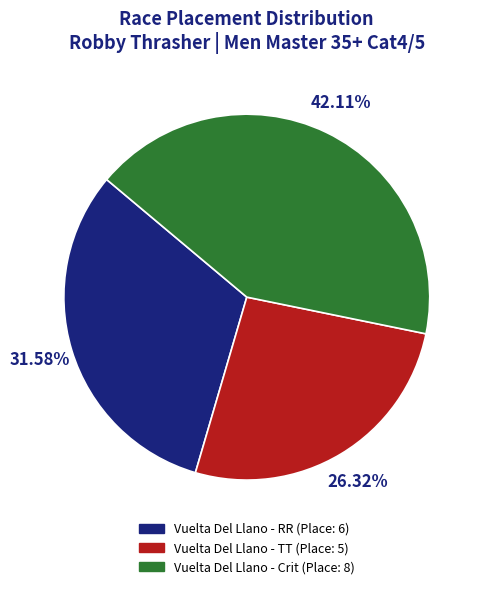

To the nearest percent, what is the difference between the Vuelta Del Llano - TT and Vuelta Del Llano - Crit slice percentages?

16%